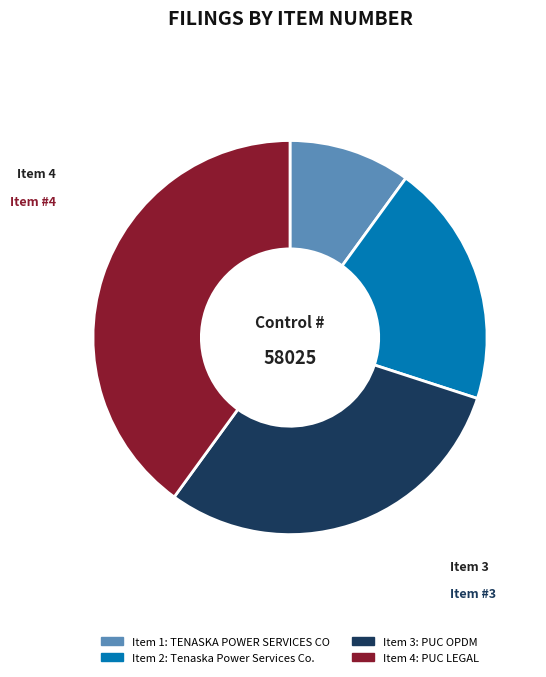

Is there a majority slice in this chart?

No